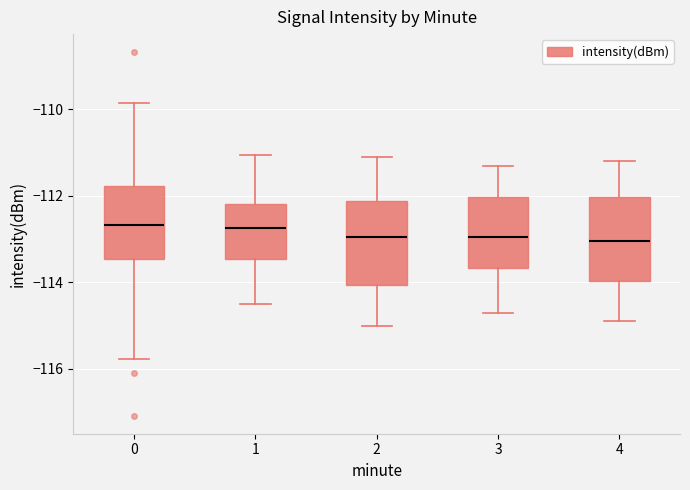

Reading left to right, transcribe this box plot: for each box, give where its median line is, the range the box spans, and where its two whiskers end, as read against the y-axis. The values are not printed on the chart, so give them approximately, as read against the axis.

0: median -112.6, box -113.4 to -111.8, whiskers -115.8 to -109.8
1: median -112.8, box -113.4 to -112.2, whiskers -114.4 to -111.0
2: median -113.0, box -114.0 to -112.2, whiskers -115.0 to -111.0
3: median -113.0, box -113.6 to -112.0, whiskers -114.6 to -111.2
4: median -113.0, box -114.0 to -112.0, whiskers -114.8 to -111.2